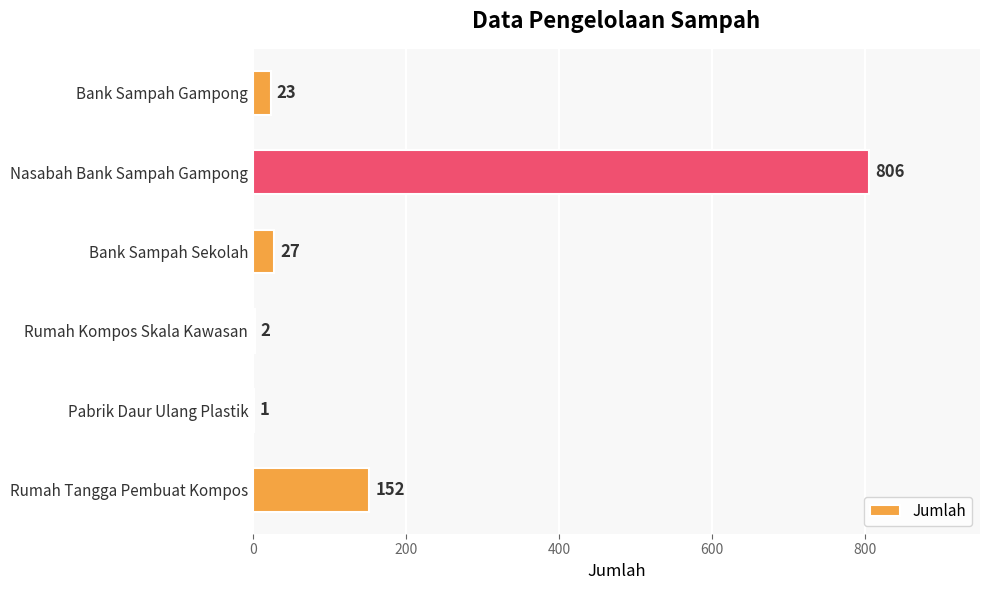

The chart shows a value of 152 at Rumah Tangga Pembuat Kompos. True or false?

True